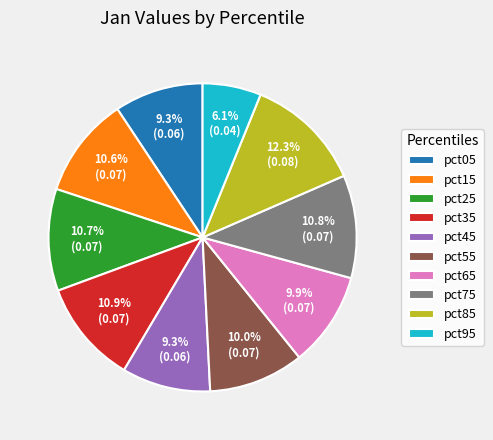

What is the smallest slice in the pie chart?

pct95